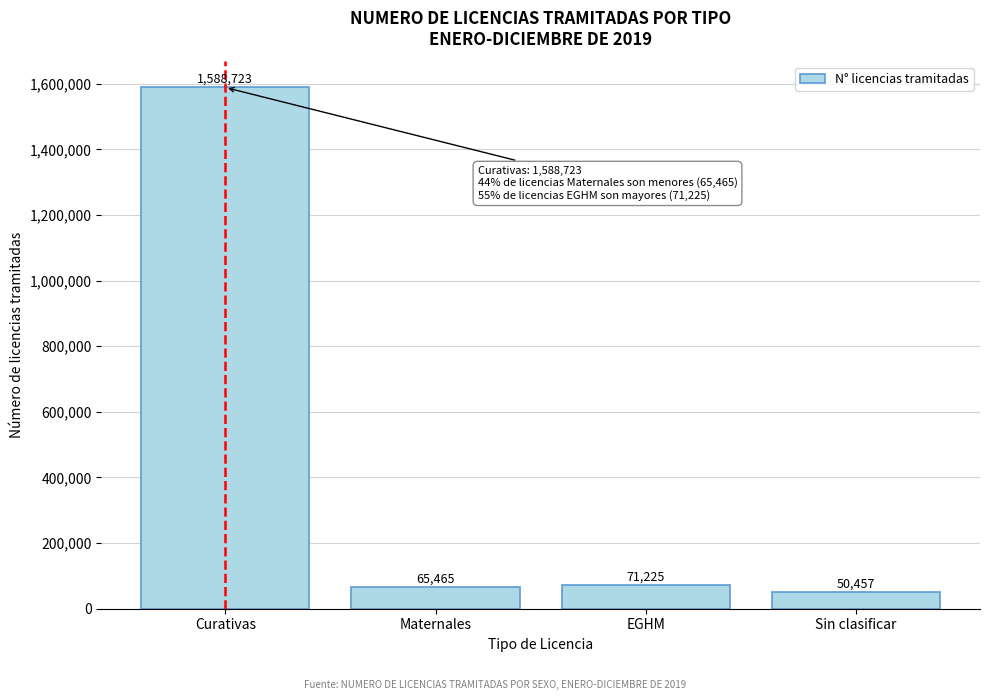

Reading left to right, transcribe all the data shown in this chart.

1588723	65465	71225	50457